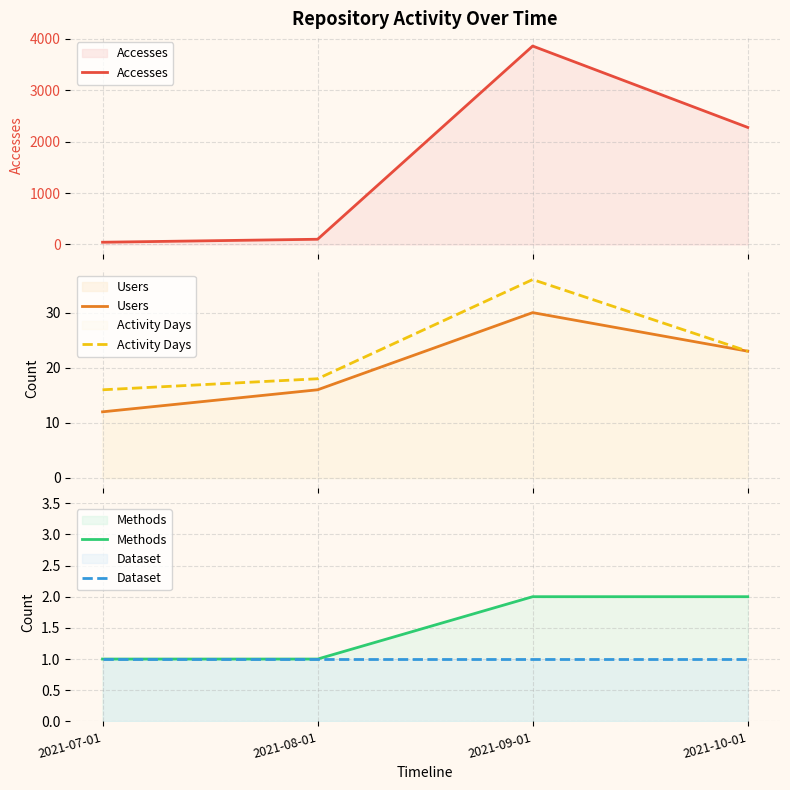

The Users series shows 16 at 2021-08-01. True or false?

True